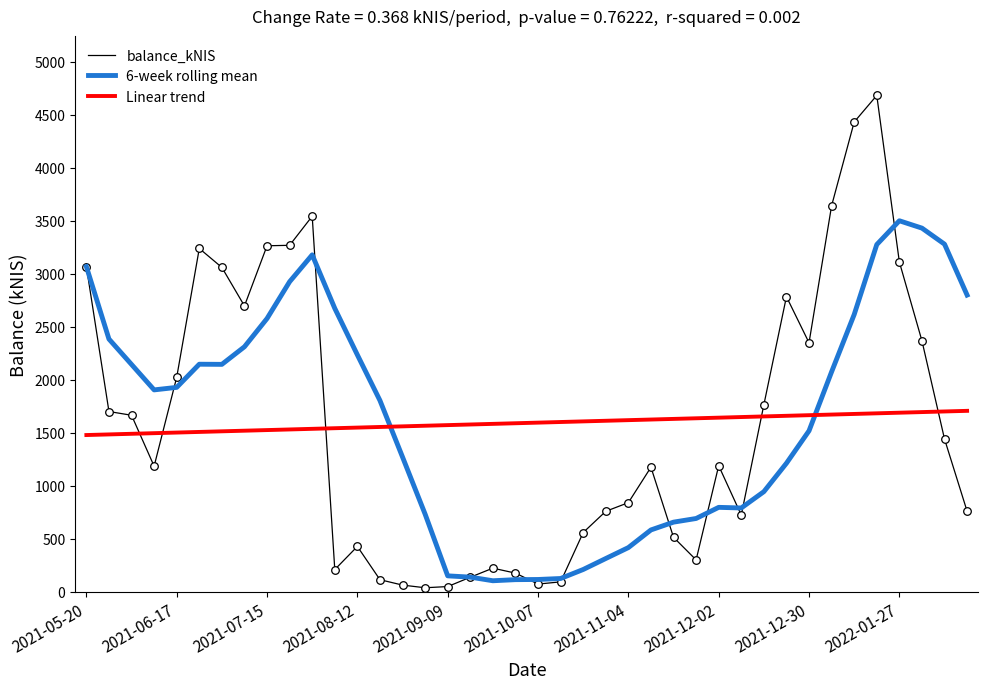

After their last crossing, which series has the higher values: 6-week rolling mean or Linear trend?

6-week rolling mean